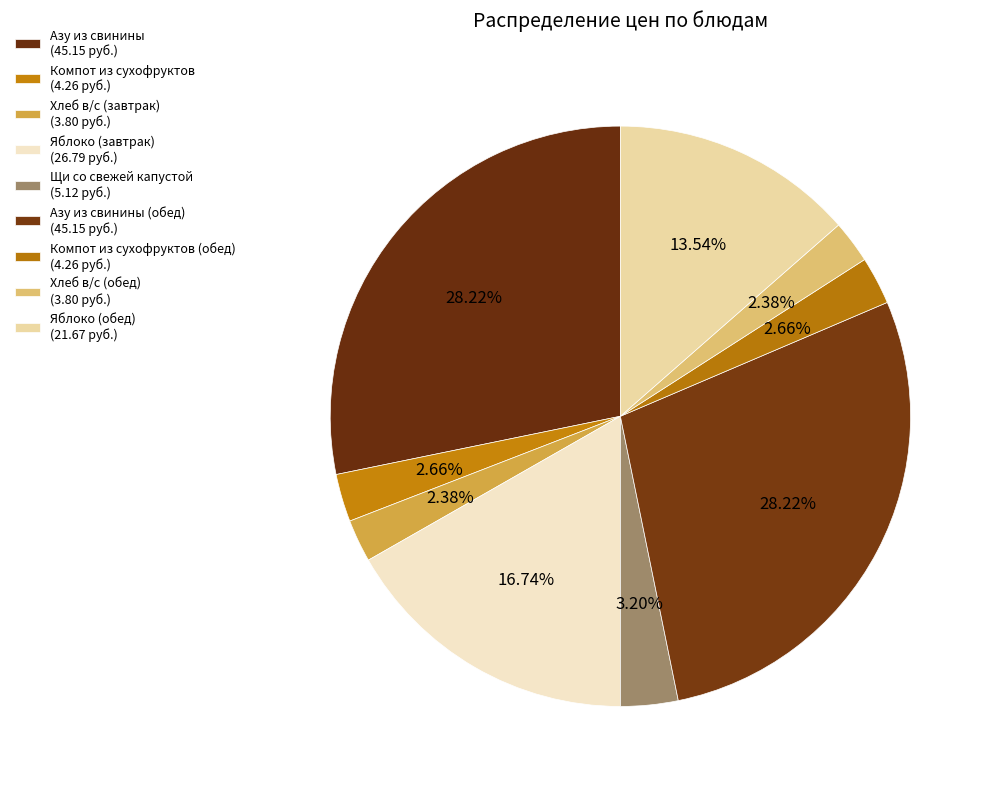

How many slices are in this pie chart?

9